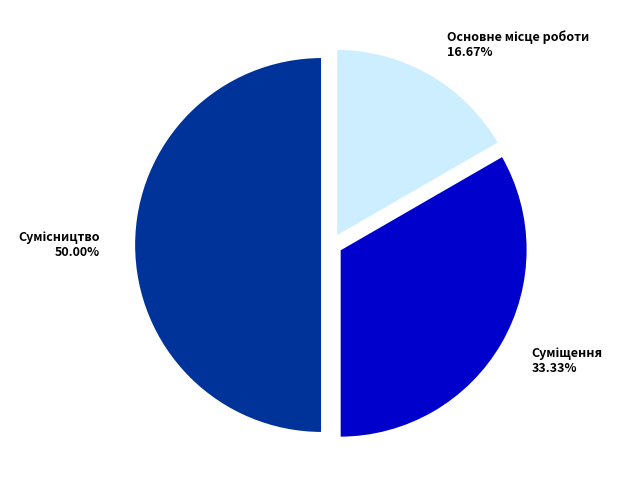

How many segments does this pie chart have?

3